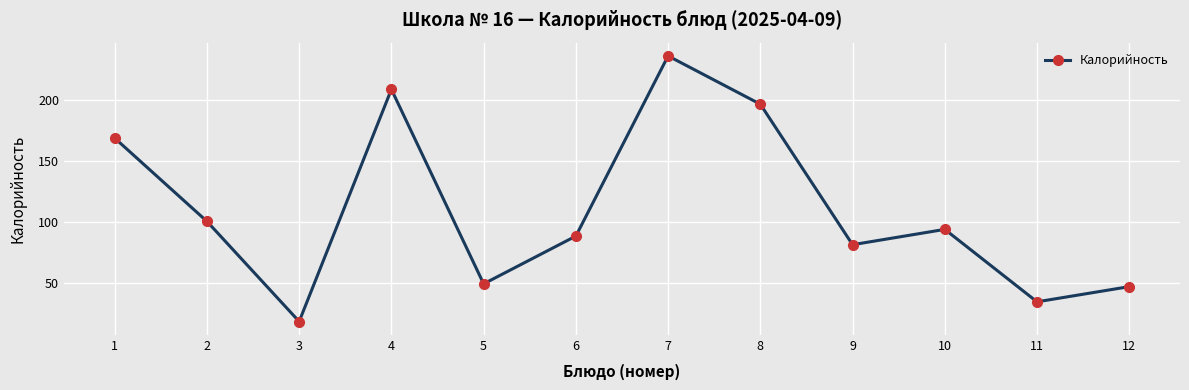

Which has a higher value, 11 or 6?

6